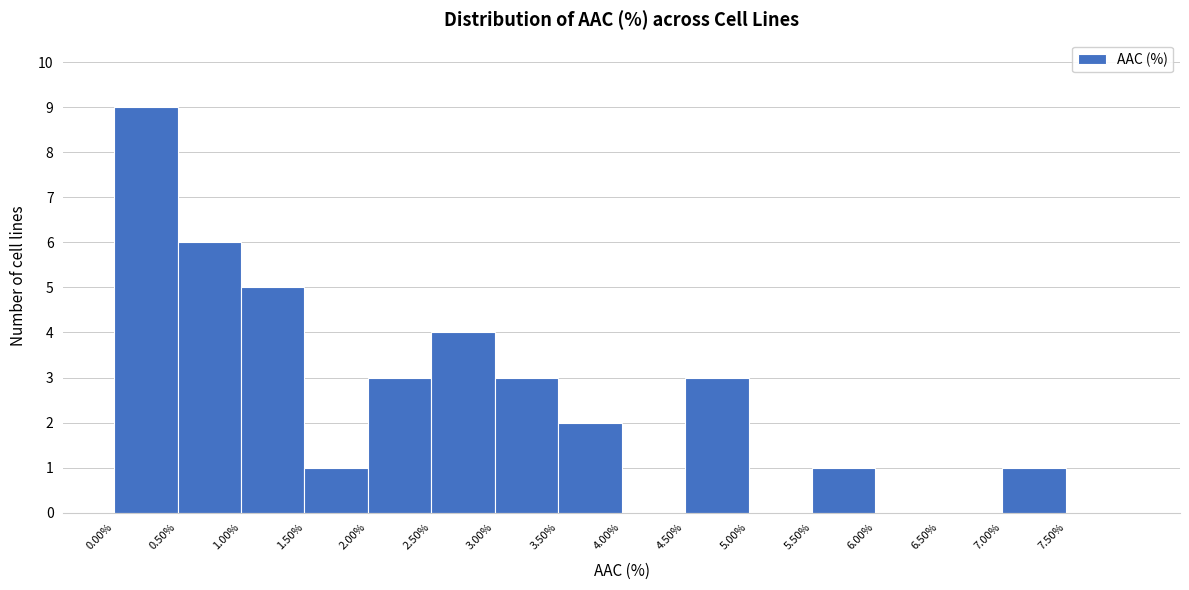

Reading left to right, transcribe this chart: for each bar, give the range it covers on the x-axis and its height. The values are not printed on the chart, so give them approximately, as read against the axis.

0.0 to 0.5: 9
0.5 to 1.0: 6
1.0 to 1.5: 5
1.5 to 2.0: 1
2.0 to 2.5: 3
2.5 to 3.0: 4
3.0 to 3.5: 3
3.5 to 4.0: 2
4.0 to 4.5: 0
4.5 to 5.0: 3
5.0 to 5.5: 0
5.5 to 6.0: 1
6.0 to 6.5: 0
6.5 to 7.0: 0
7.0 to 7.5: 1
7.5 to 8.0: 0